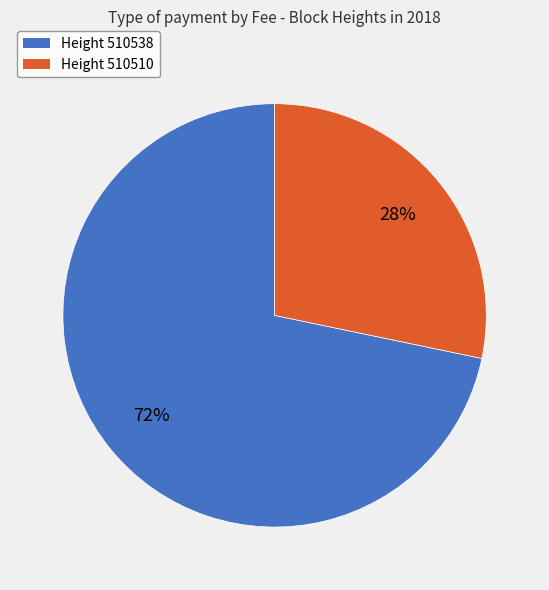

To the nearest percent, what is the average slice percentage?

50%